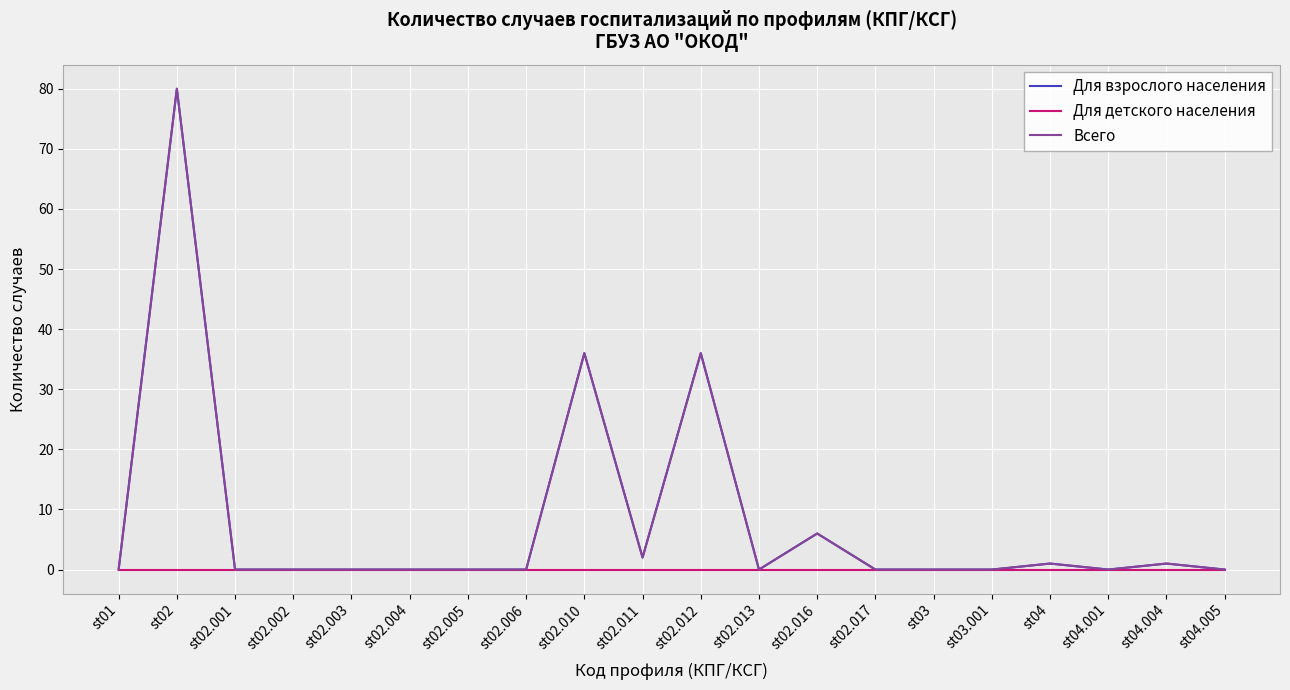

Does the chart have visible grid lines?

Yes